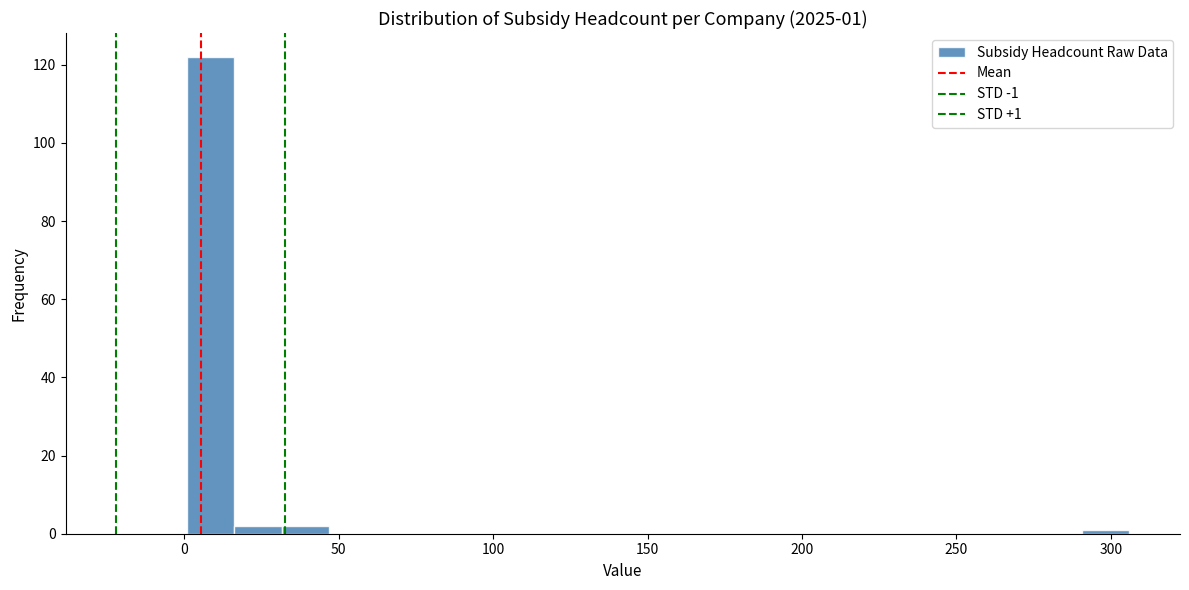

Read against the x-axis, roughly where is the centre of the tallest bar?

10